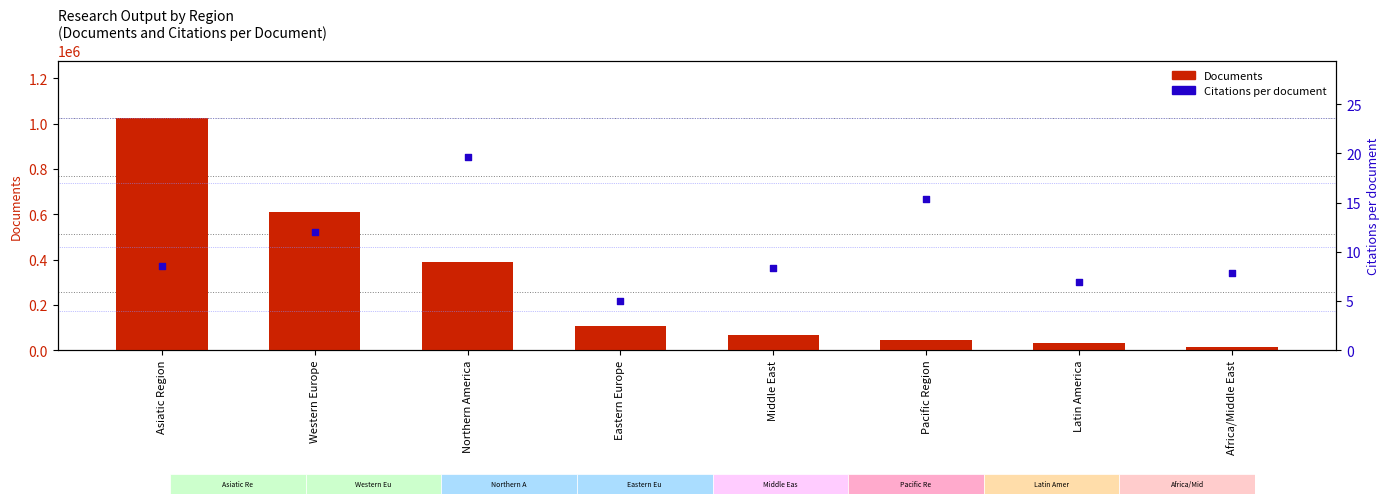

At how many categories does at least one series exceed 900718?

1